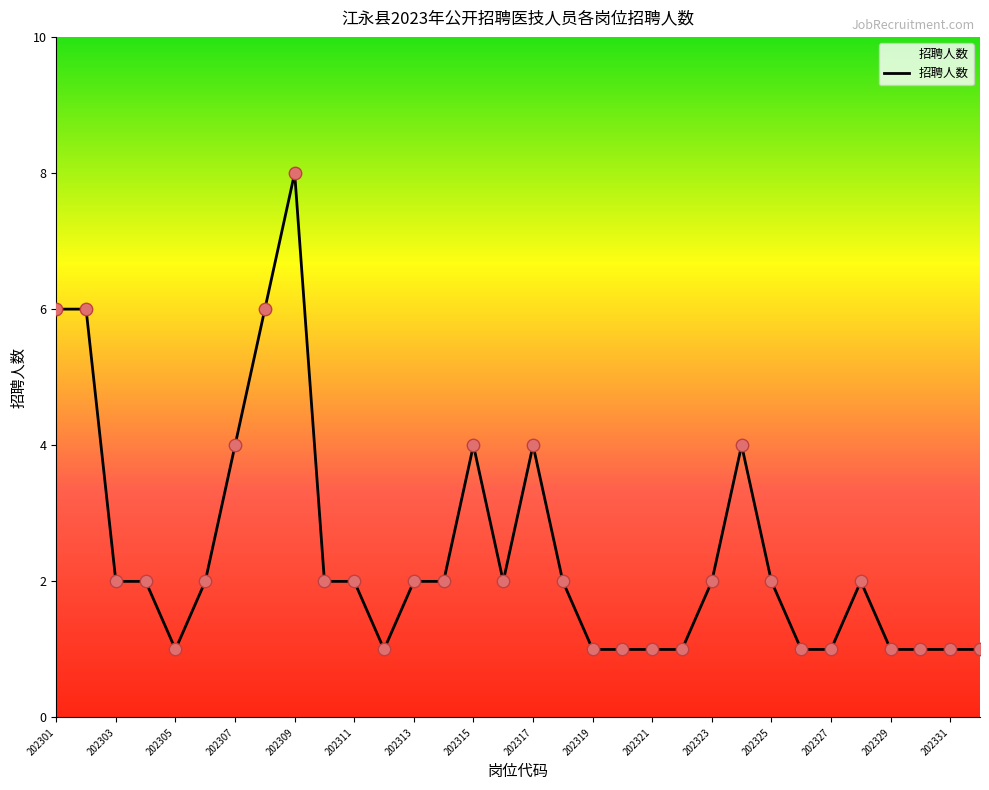

What is the maximum value shown in the chart?

8